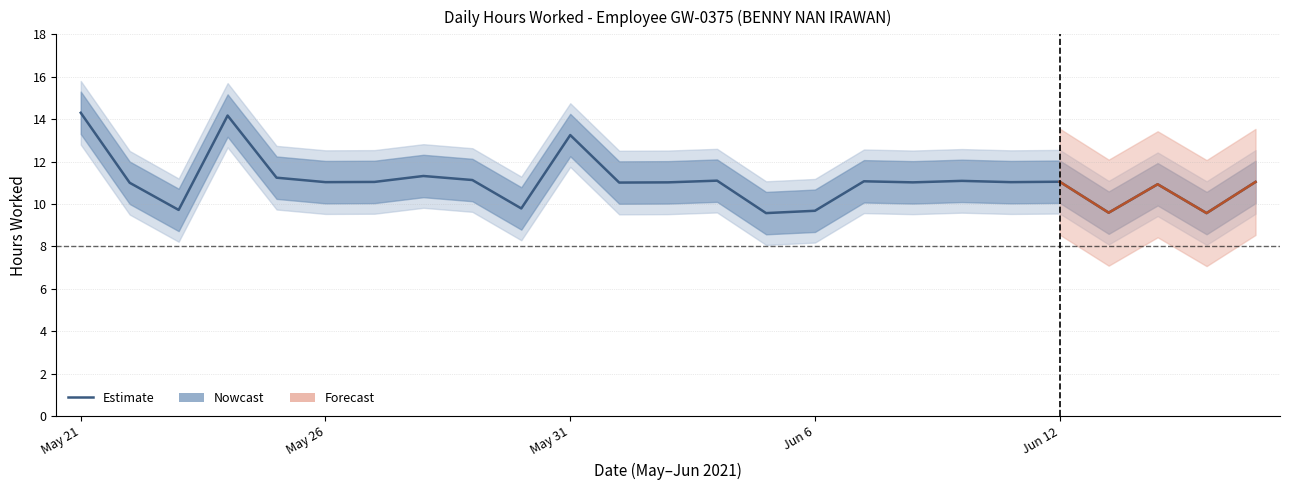

What is the label of the 8th point from the left?

28